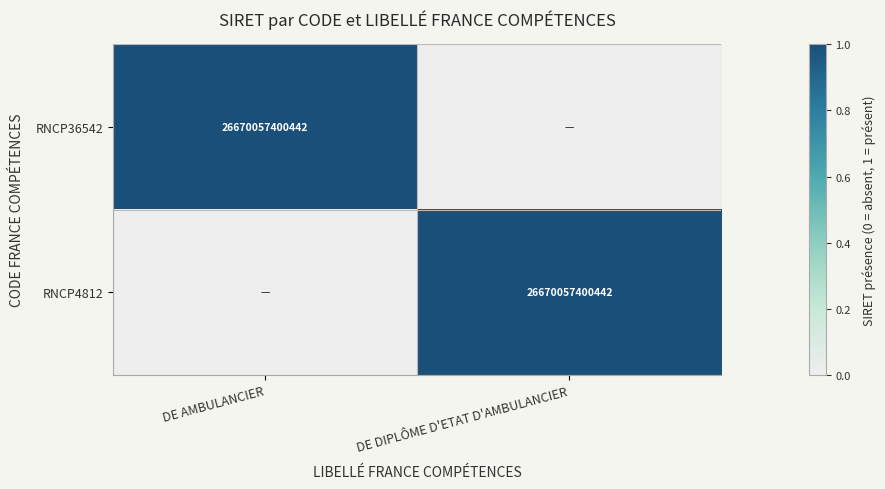

The value of RNCP4812 at DE DIPLÔME D'ETAT D'AMBULANCIER is 26670057400442. True or false?

True